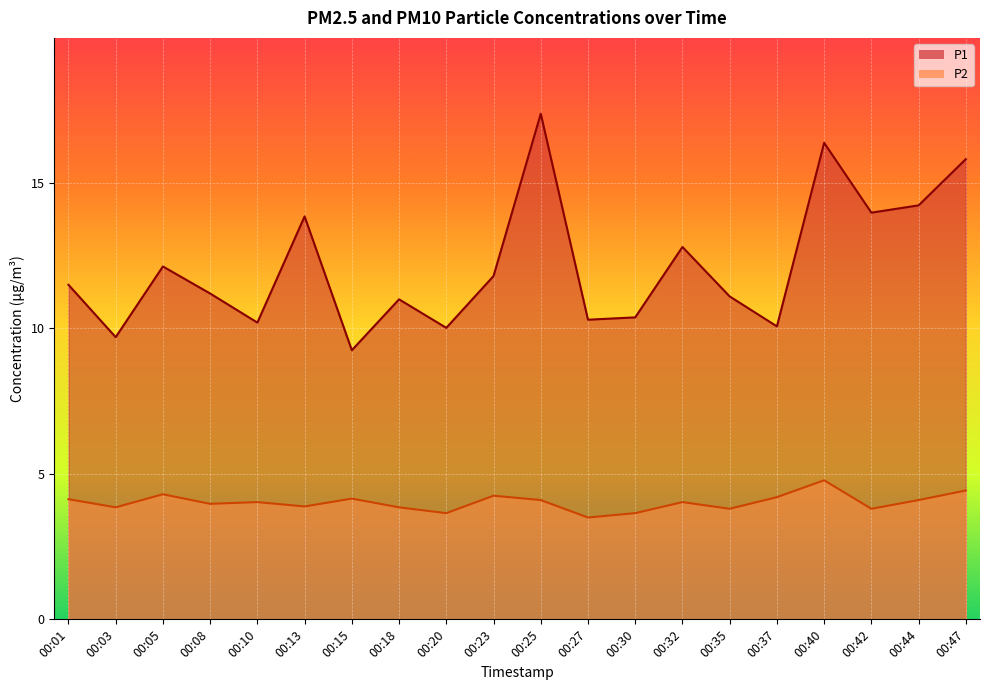

What are all the series names shown in the legend?

P1, P2